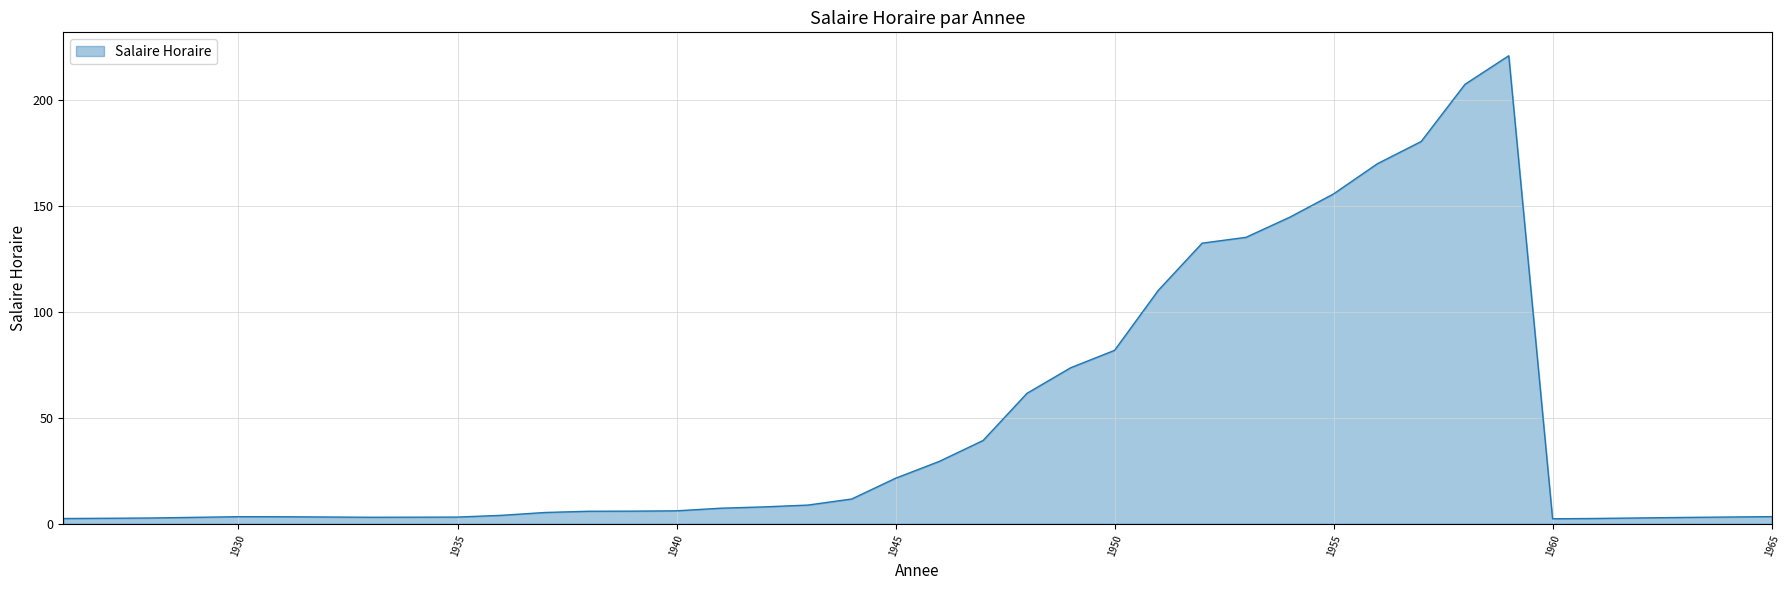

What is the maximum value shown in the chart?

221.0